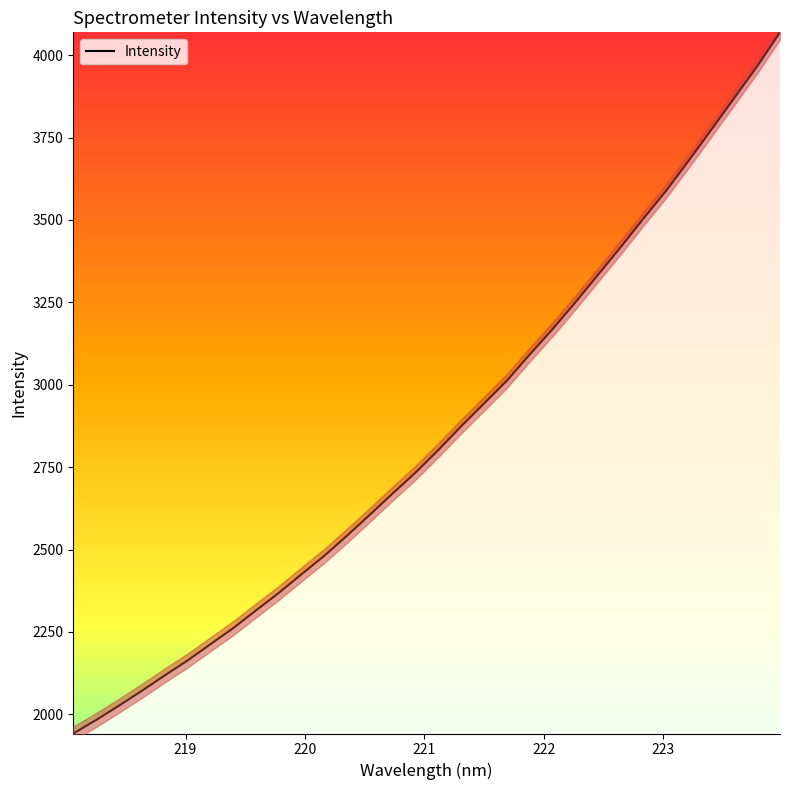

Approximately how many times larger is the value at 219.589 compared to 221.3083?

0.8